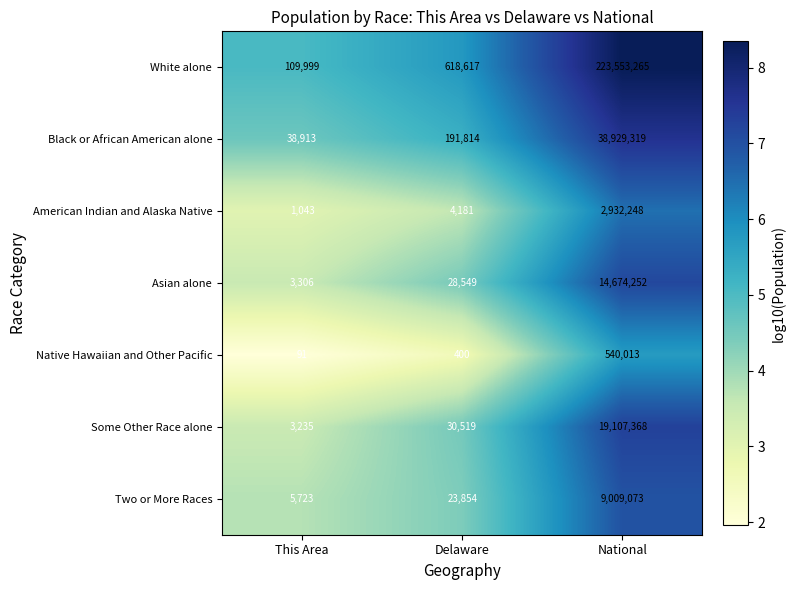

The Two or More Races series shows 23854 at Delaware. True or false?

True